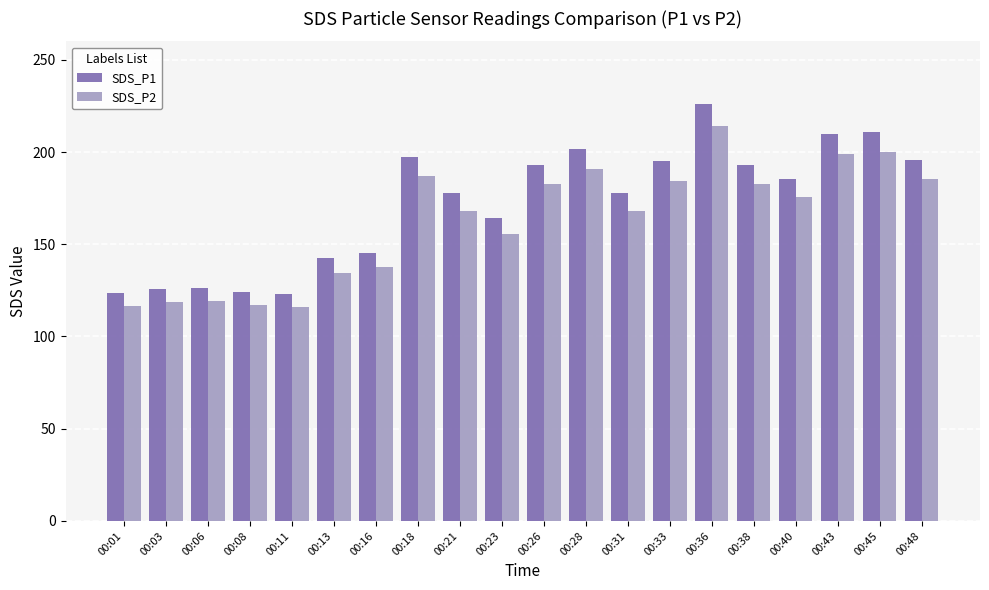

What is the sum of all SDS_P2 values?

3253.6